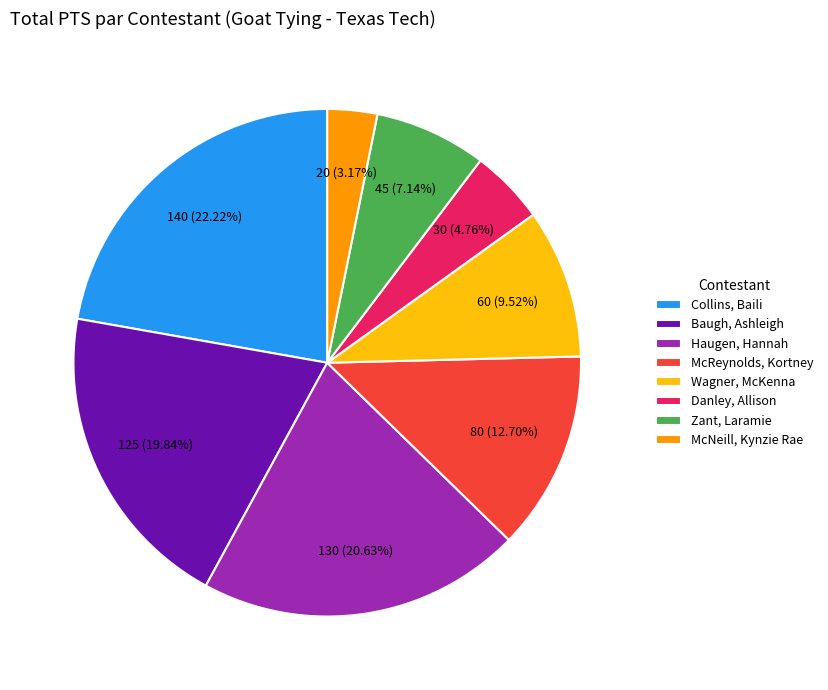

To the nearest percent, what is the difference between the Haugen, Hannah and Wagner, McKenna slice percentages?

11%